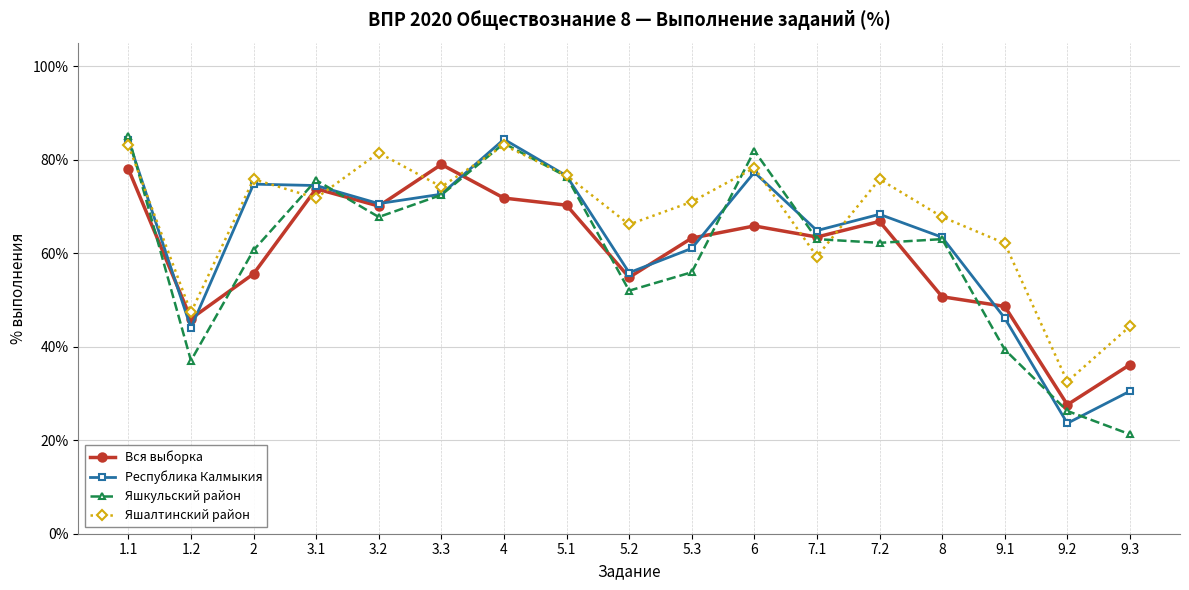

Where is Яшалтинский район nearest to the value 57?

7.1